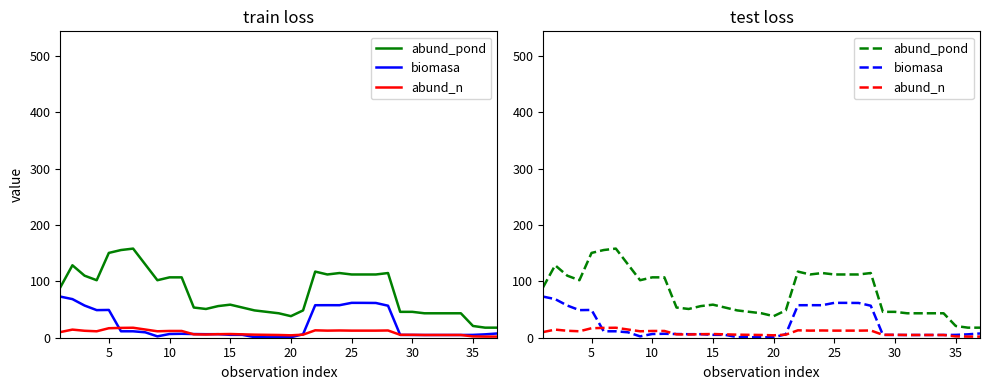

What is the lowest value of the biomasa series?

0.8